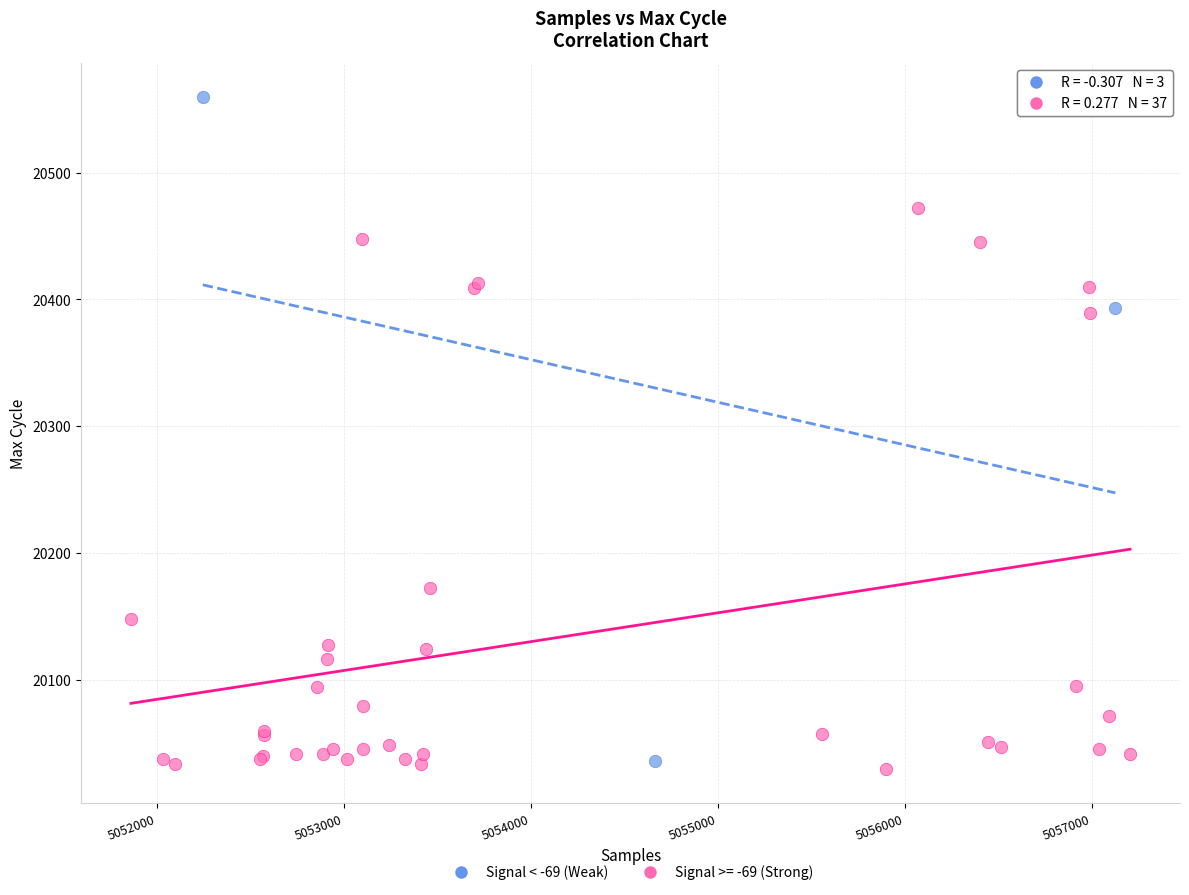

Which series contains the highest Y value?

Signal < -69 (Weak)